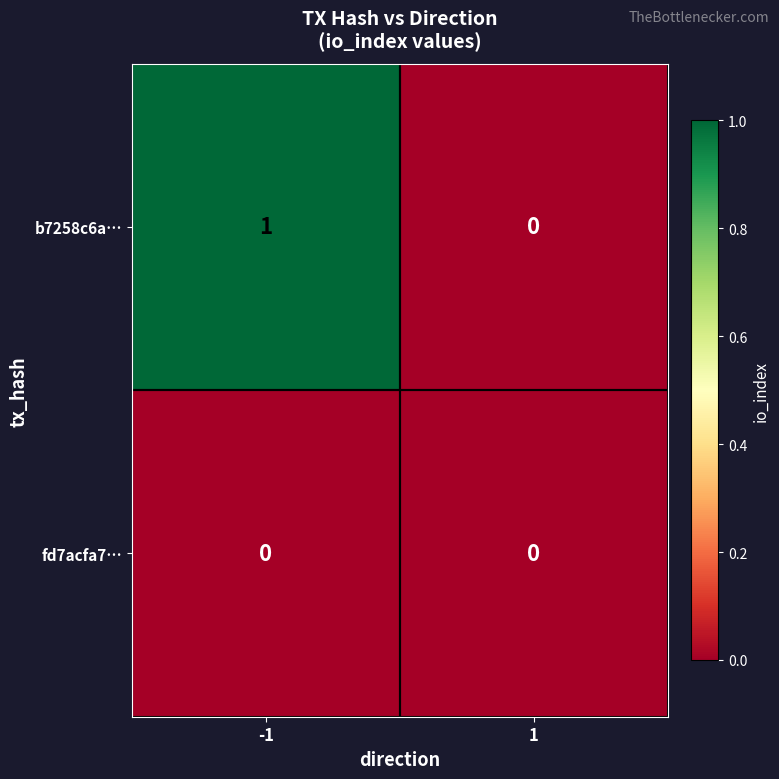

List the series in order of their overall mean, highest first.

b7258c6a…, fd7acfa7…